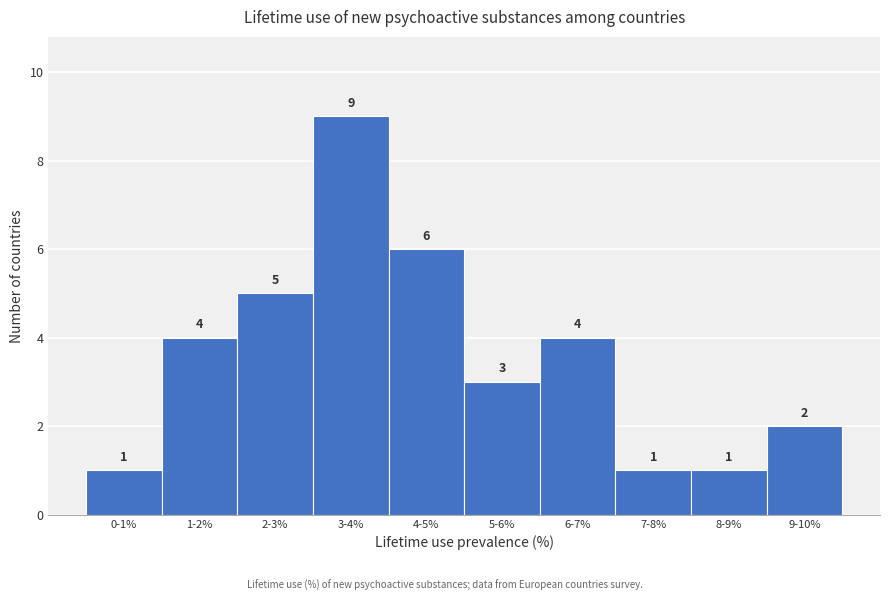

Reading right to left, transcribe all the data shown in this chart.

9-10%=2	8-9%=1	7-8%=1	6-7%=4	5-6%=3	4-5%=6	3-4%=9	2-3%=5	1-2%=4	0-1%=1